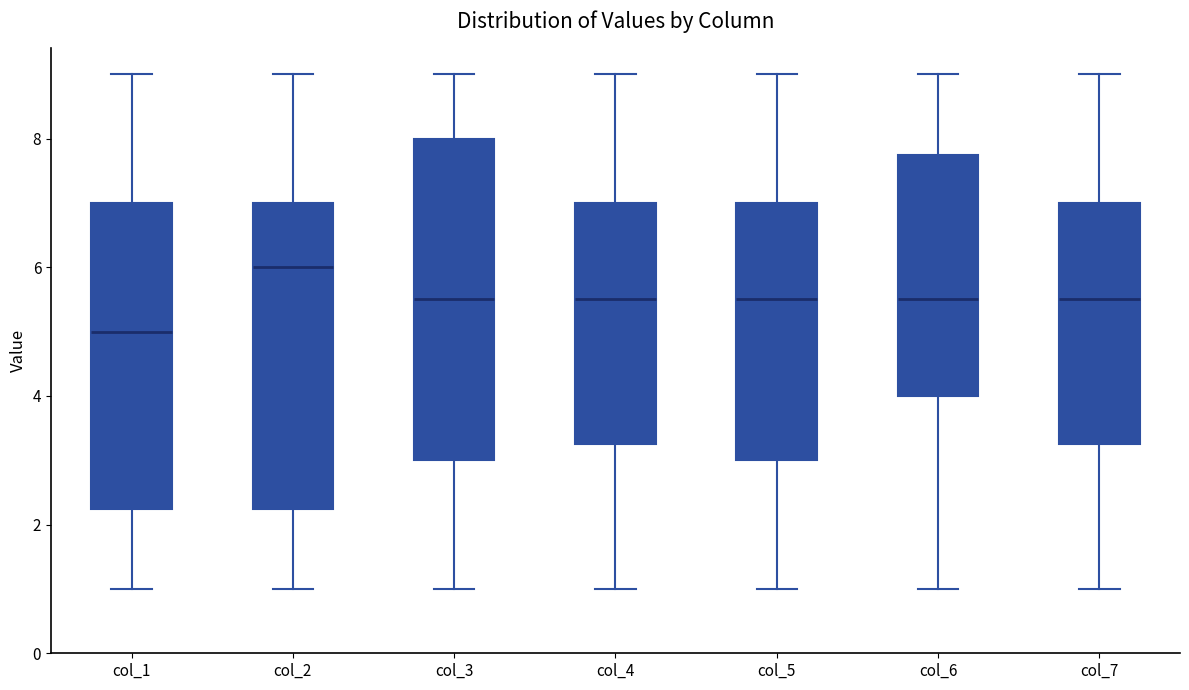

Reading left to right, transcribe this box plot: for each box, give where its median line is, the range the box spans, and where its two whiskers end, as read against the y-axis. The values are not printed on the chart, so give them approximately, as read against the axis.

col_1: median 5.0, box 2.2 to 7.0, whiskers 1.0 to 9.0
col_2: median 6.0, box 2.2 to 7.0, whiskers 1.0 to 9.0
col_3: median 5.6, box 3.0 to 8.0, whiskers 1.0 to 9.0
col_4: median 5.6, box 3.2 to 7.0, whiskers 1.0 to 9.0
col_5: median 5.6, box 3.0 to 7.0, whiskers 1.0 to 9.0
col_6: median 5.6, box 4.0 to 7.8, whiskers 1.0 to 9.0
col_7: median 5.6, box 3.2 to 7.0, whiskers 1.0 to 9.0